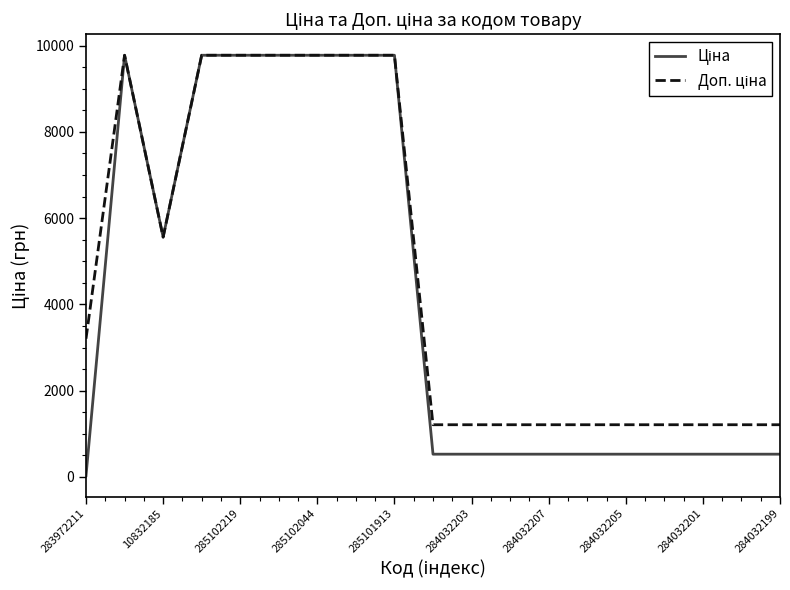

What is the greatest value displayed?

9775.5